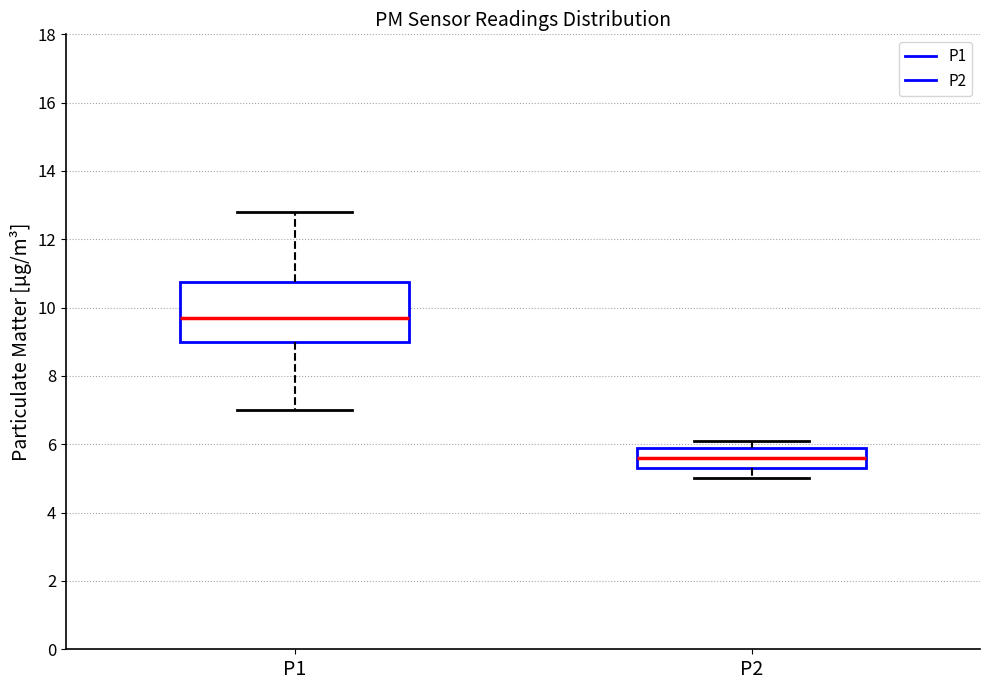

Comparing the boxes themselves (not the whiskers), which one is the tallest?

P1